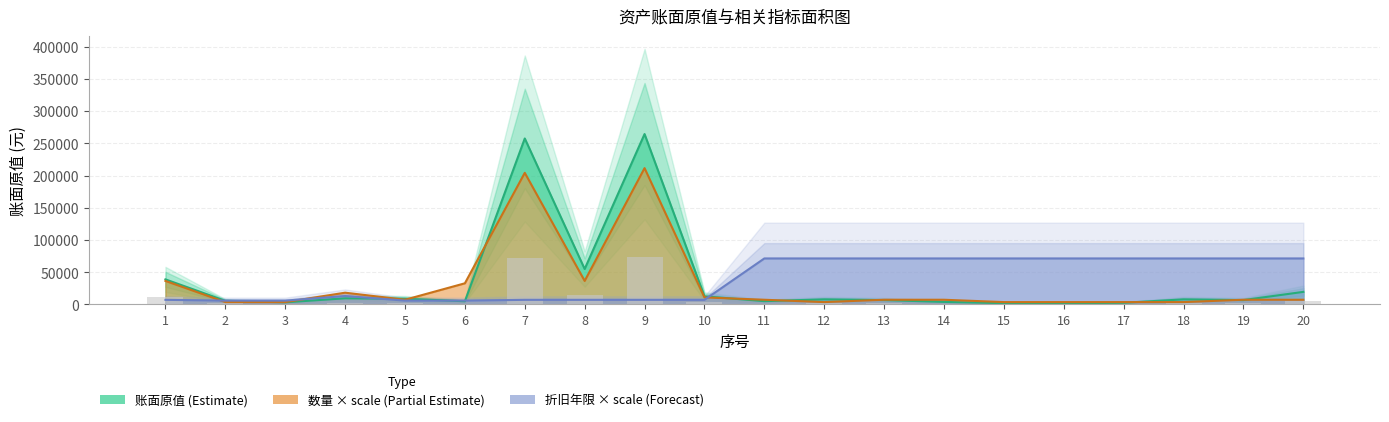

The value of 账面原值 at 14 is 3940.0. True or false?

True